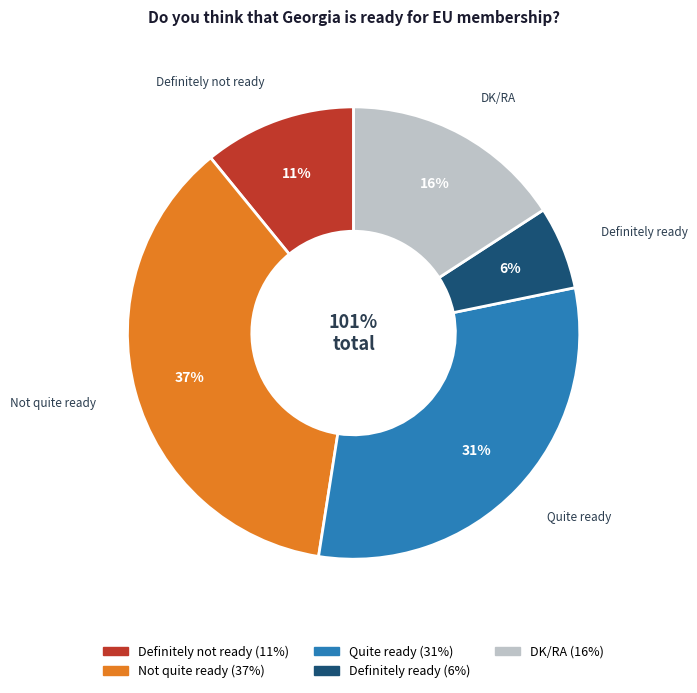

What is the change in value from Definitely not ready to DK/RA?

+5